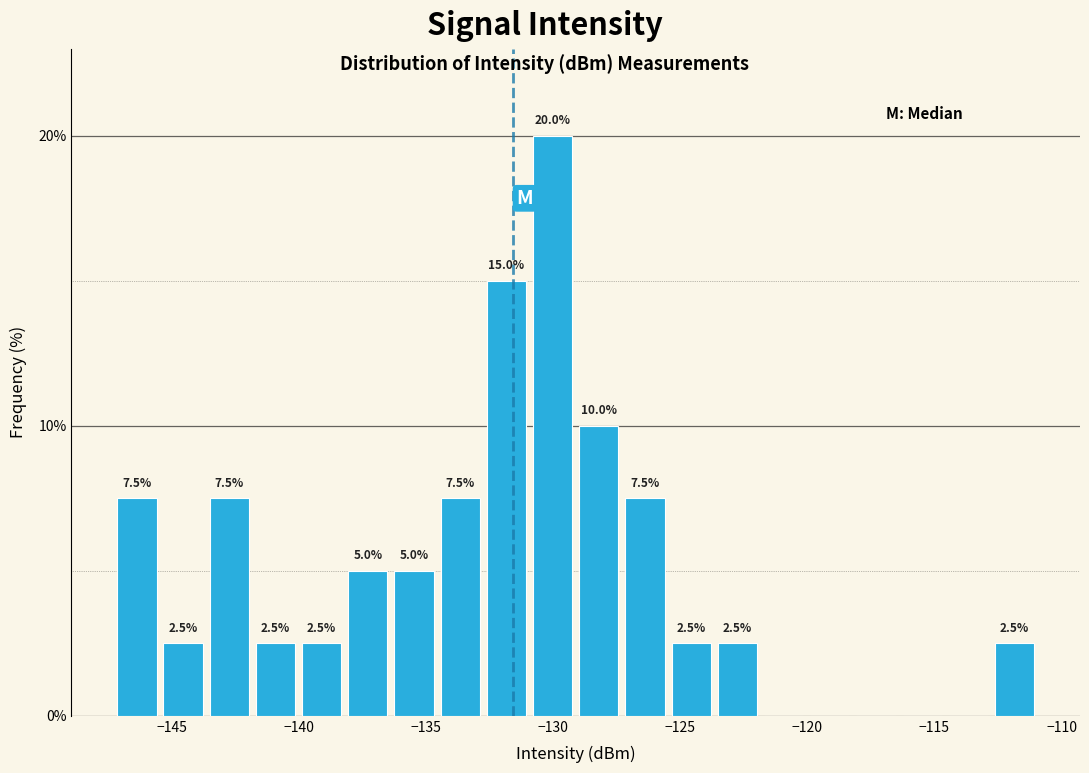

Around what value on the x-axis is the tallest bar? Give the approximate position of its centre, as read against the axis.

-130.0